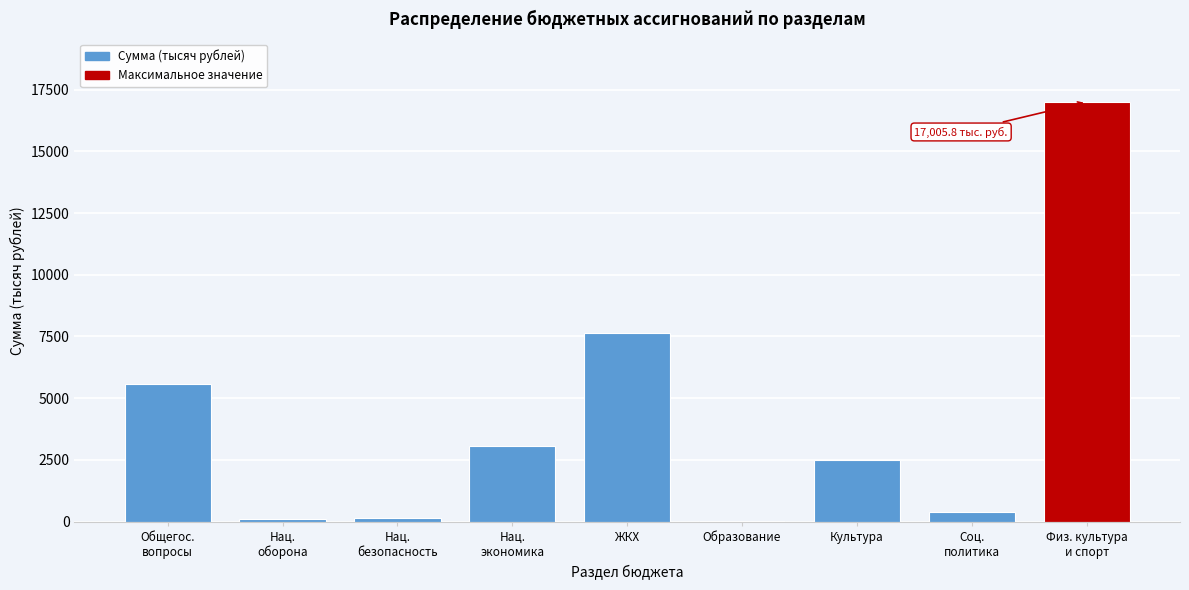

Where is the data nearest to the value 8511?

ЖКХ